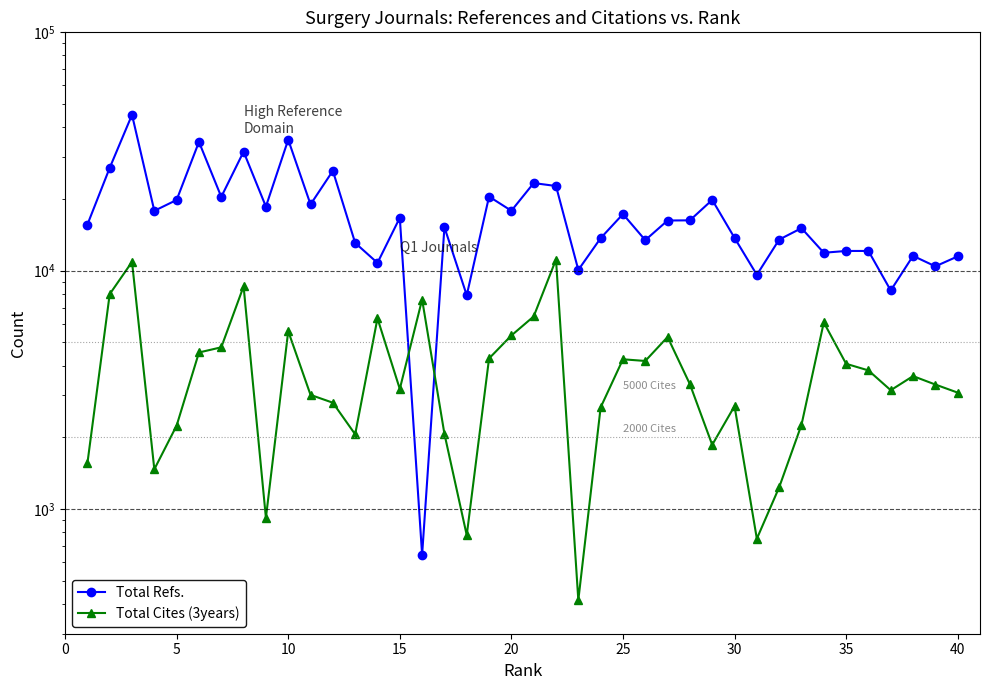

How many interior local peaks does the Total Refs. series have?

13